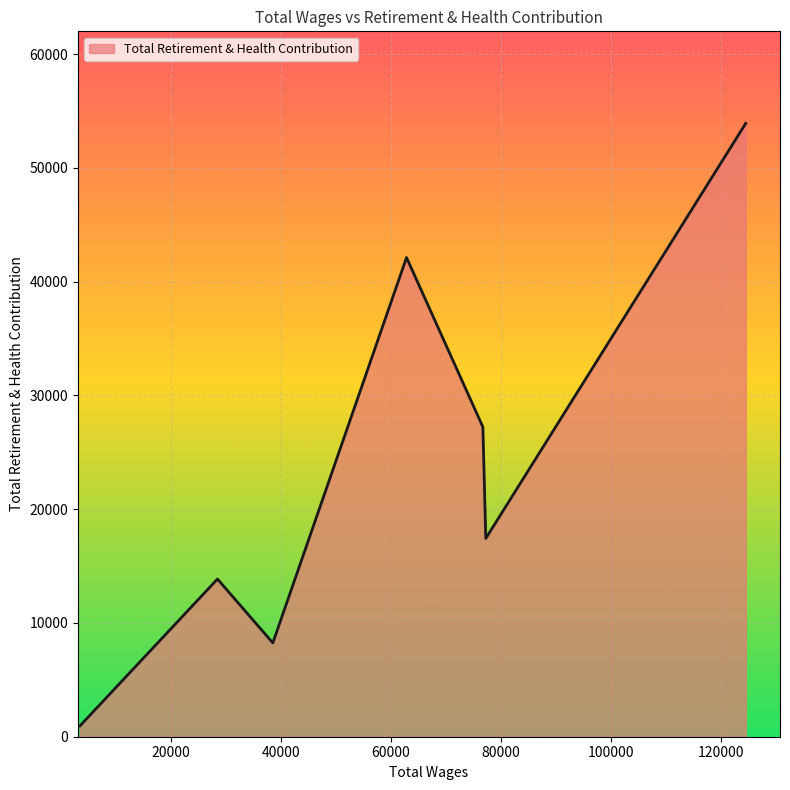

How many interior local valleys (lower than both neighbors) does the data have?

2